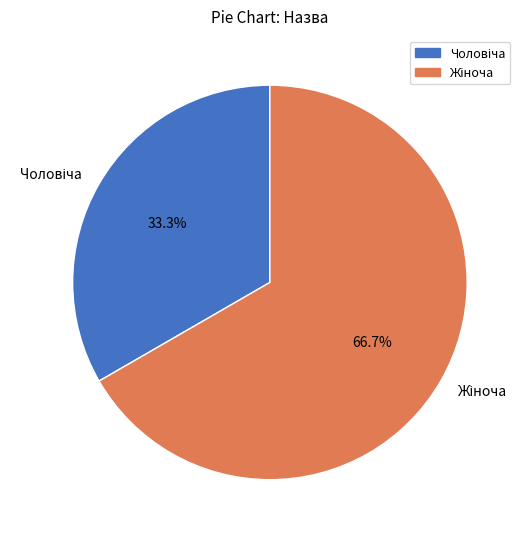

Does any single category account for the majority?

Yes